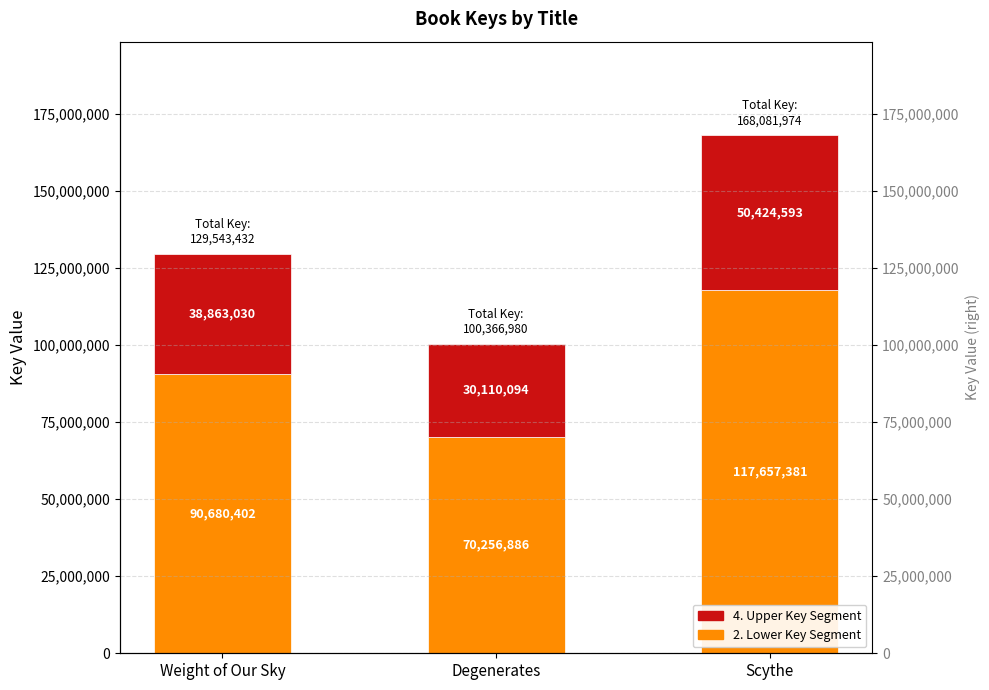

What is the difference between the highest and lowest values at Degenerates?

40146792